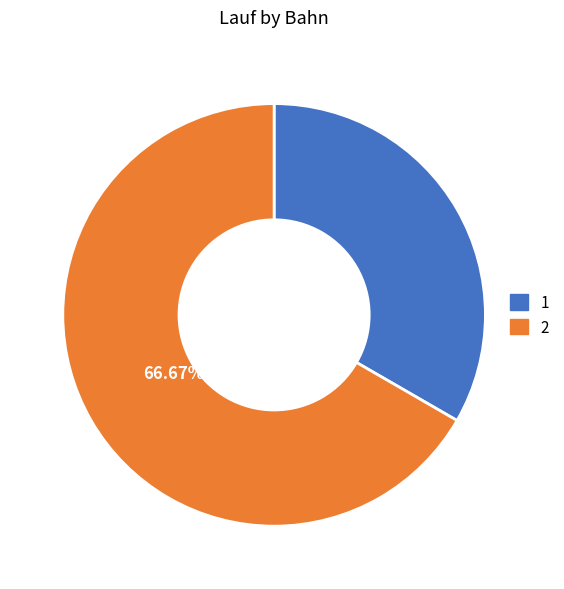

What percentage is the 1 slice, to the nearest percent?

33%